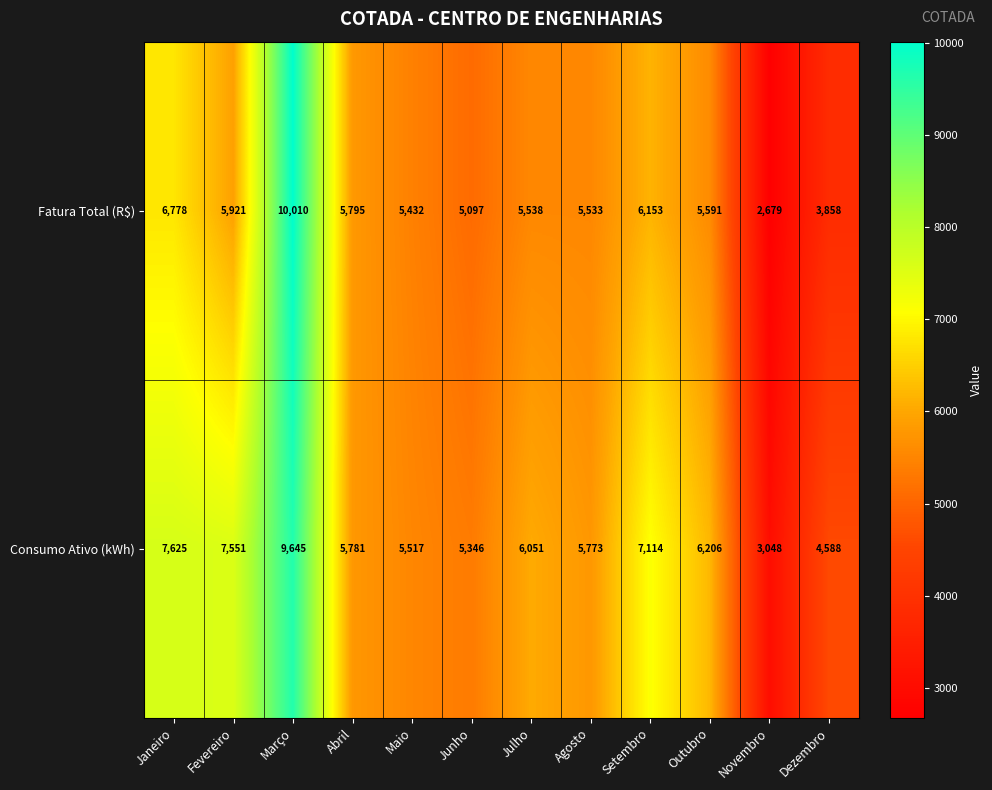

Which series has the largest range (max minus min)?

Fatura Total (R$)